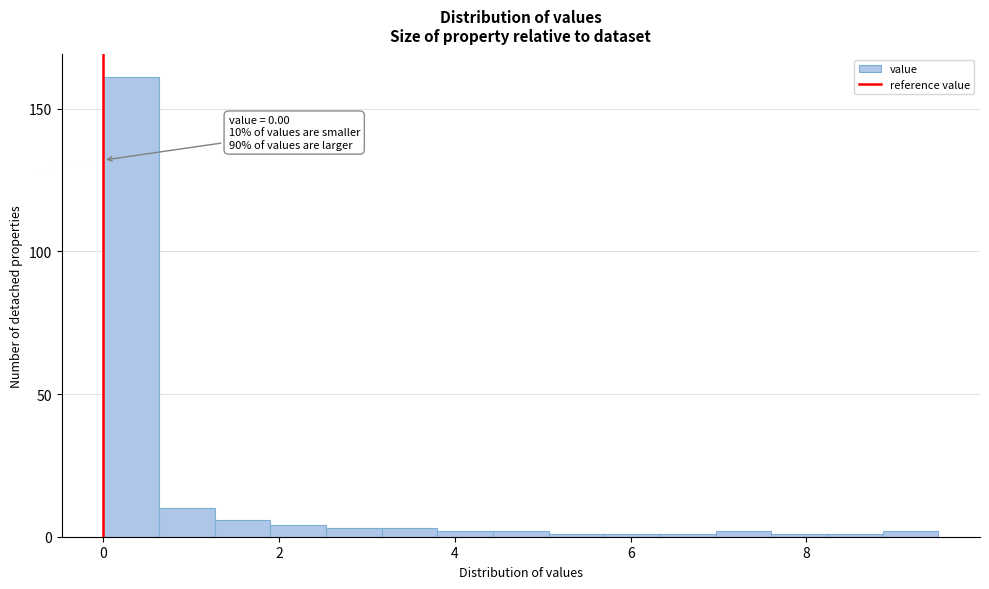

Around what value on the x-axis is the tallest bar? Give the approximate position of its centre, as read against the axis.

0.4